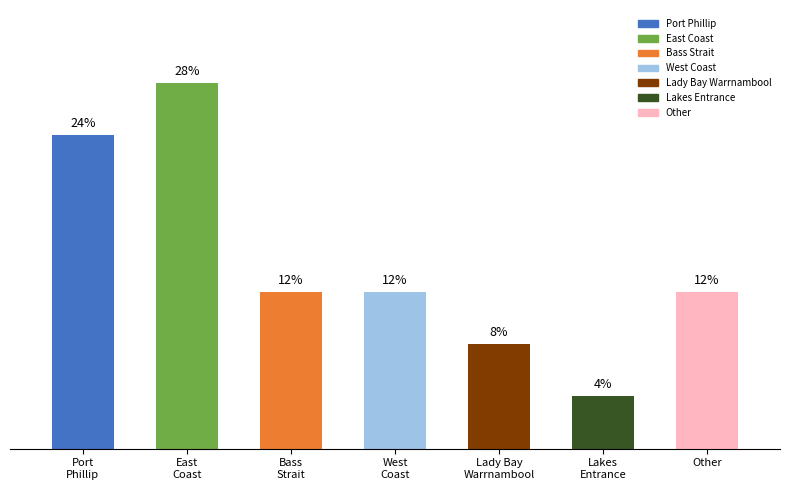

Are the bars horizontal?

No